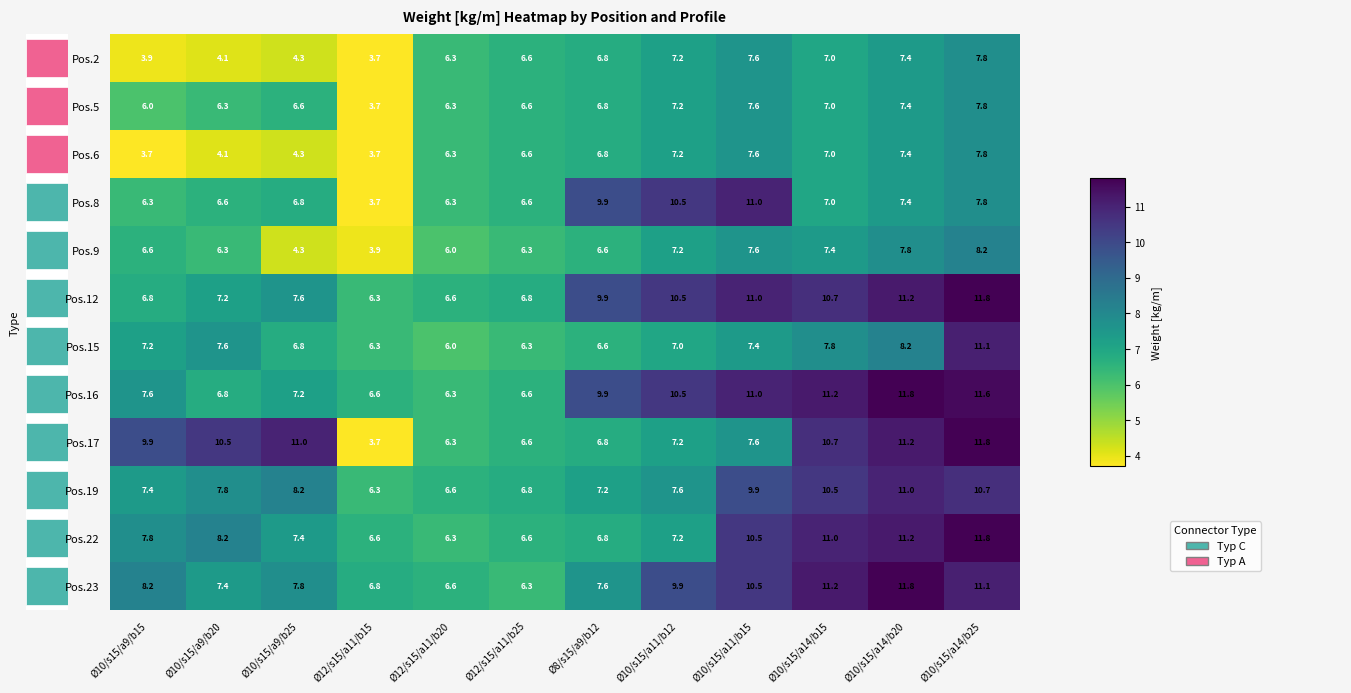

At how many categories does at least one series exceed 5?

12